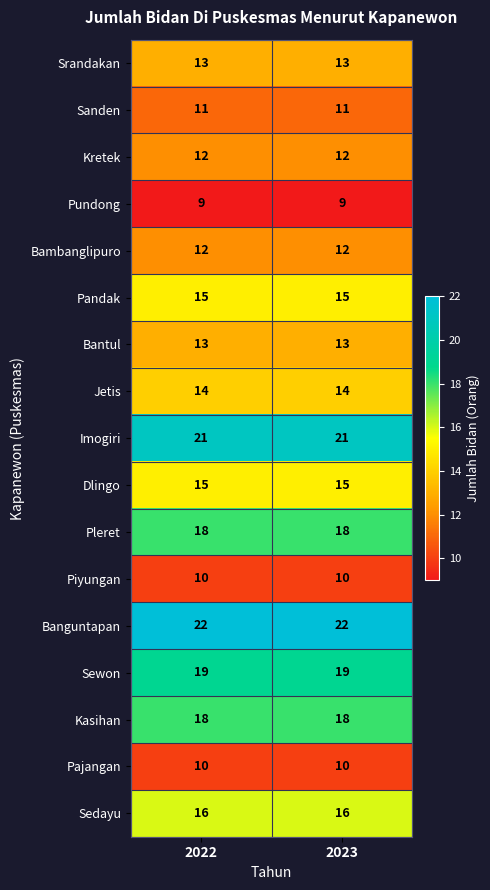

At how many categories does at least one series exceed 11?

2